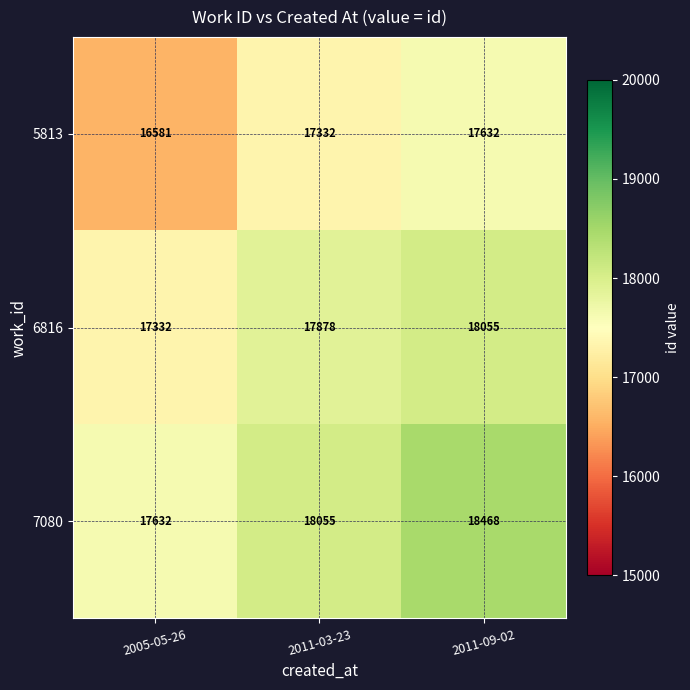

Count the number of categories in the chart.

3